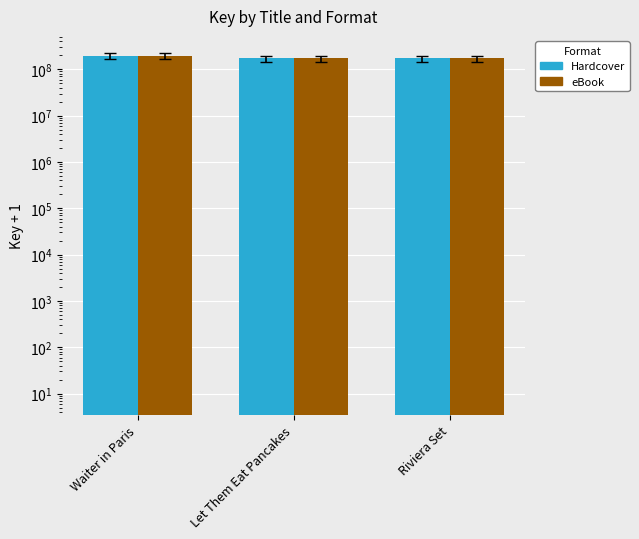

Where does the Hardcover series first go above 172270805?

Waiter in Paris